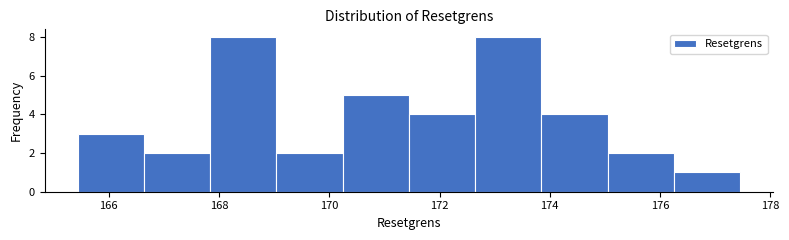

What is the height of the bar covering 165.4 to 166.6 on the x-axis? Neither the bar edges nor the heights are printed on the chart, so give them approximately, as read against the axes.

3